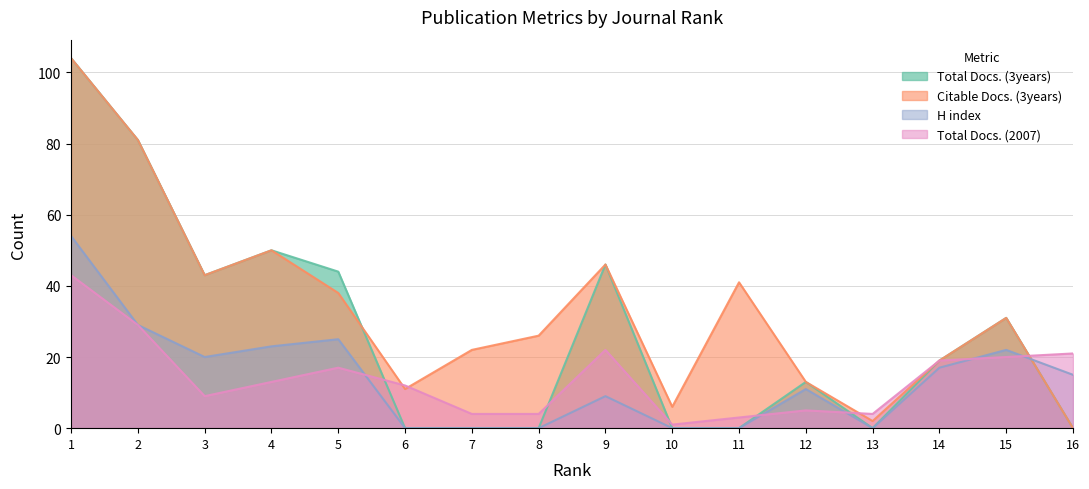

Read the Total Docs. (2007) value at 12.

5